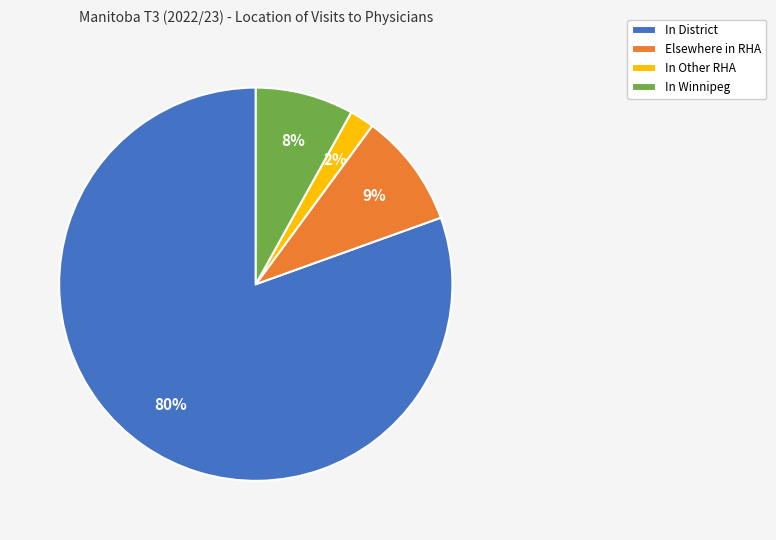

To the nearest percent, what is the average slice percentage?

25%